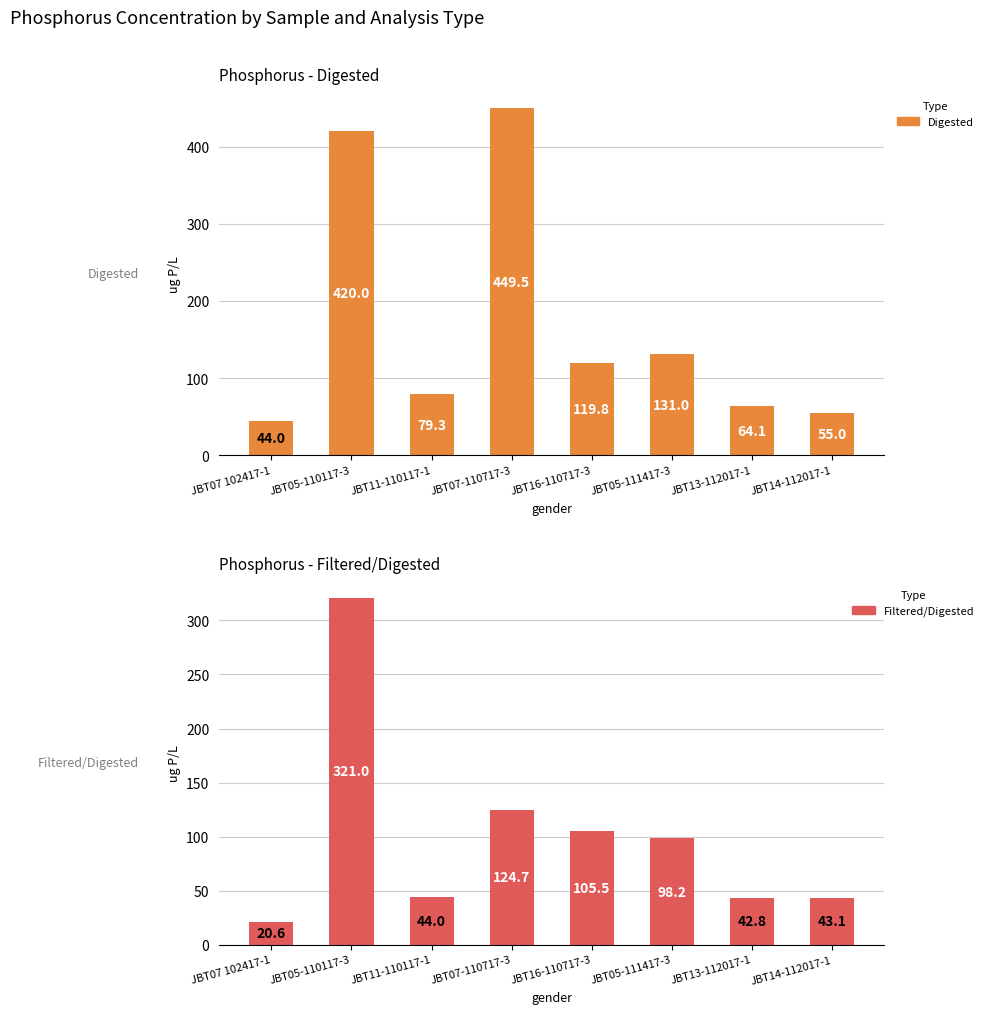

At how many categories does at least one series exceed 336?

2